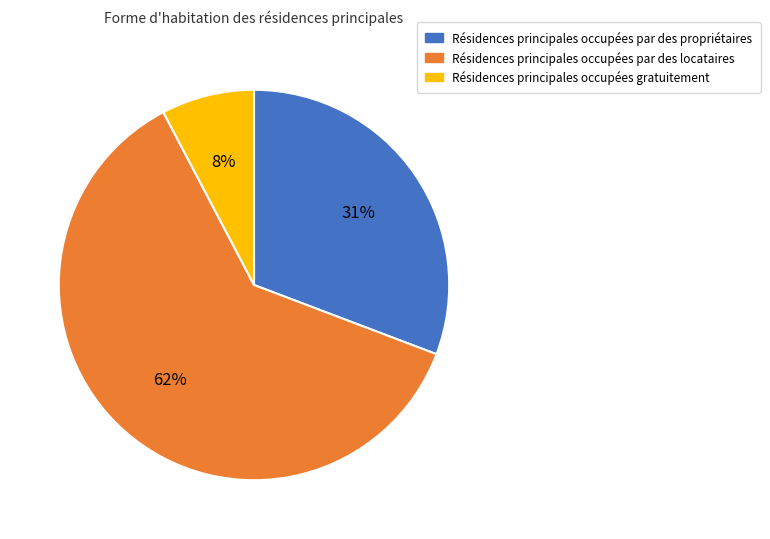

Rank the categories by value from highest to lowest.

Résidences principales occupées par des locataires, Résidences principales occupées par des propriétaires, Résidences principales occupées gratuitement